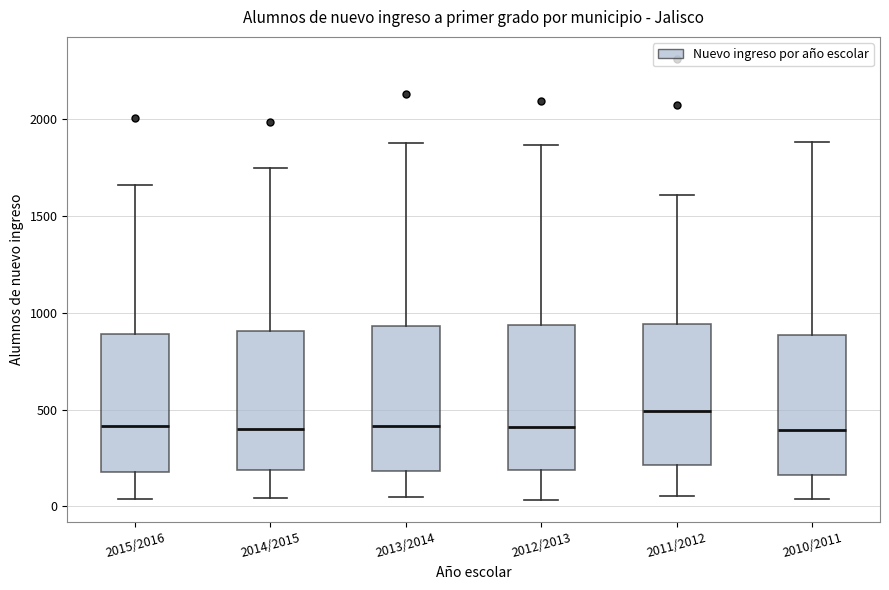

Reading left to right, read every box against the y-axis: the position of its median line, the range the box covers, and the ends of its whiskers. The values are not printed on the chart, so give them approximately, as read against the axis.

2015/2016: median 400, box 200 to 900, whiskers 50 to 1650
2014/2015: median 400, box 200 to 900, whiskers 50 to 1750
2013/2014: median 400, box 200 to 950, whiskers 50 to 1900
2012/2013: median 400, box 200 to 950, whiskers 50 to 1850
2011/2012: median 500, box 200 to 950, whiskers 50 to 1600
2010/2011: median 400, box 150 to 900, whiskers 50 to 1900